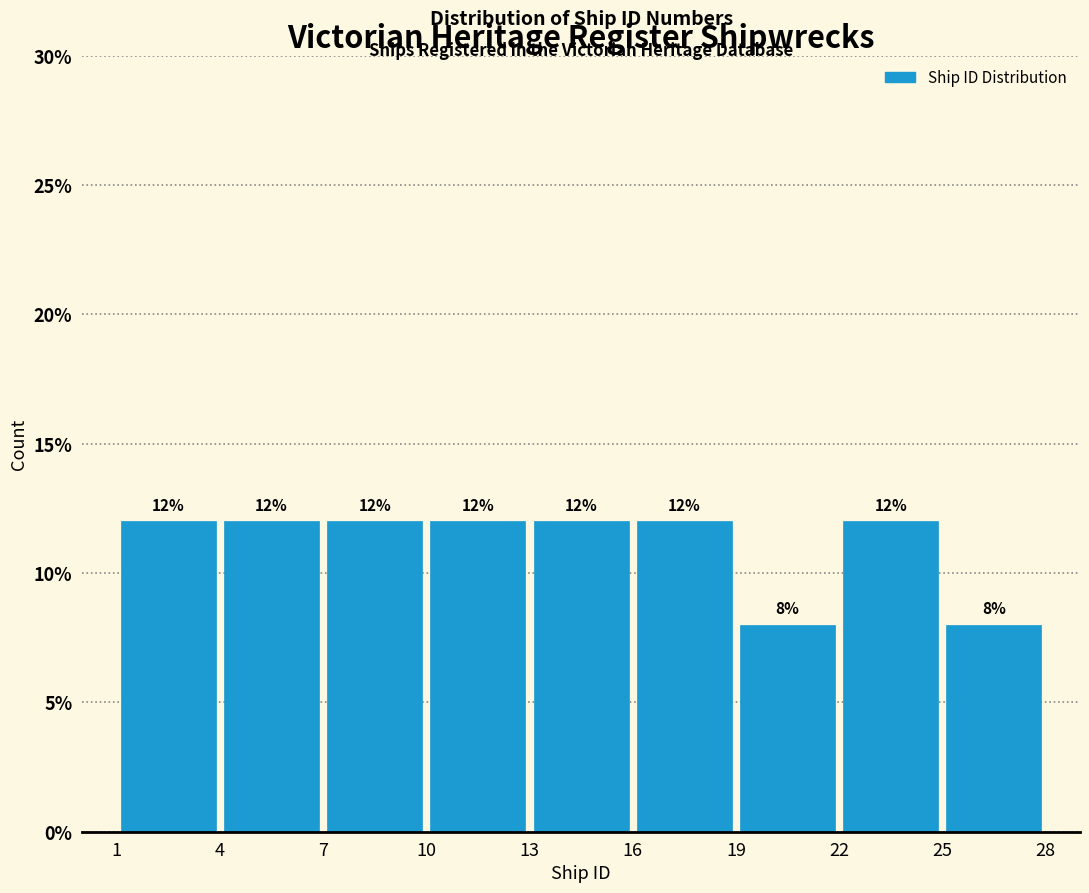

Reading left to right, transcribe this chart: for each bar, give the range it covers on the x-axis and its height.

1 to 4: 12
4 to 7: 12
7 to 10: 12
10 to 13: 12
13 to 16: 12
16 to 19: 12
19 to 22: 8
22 to 25: 12
25 to 28: 8